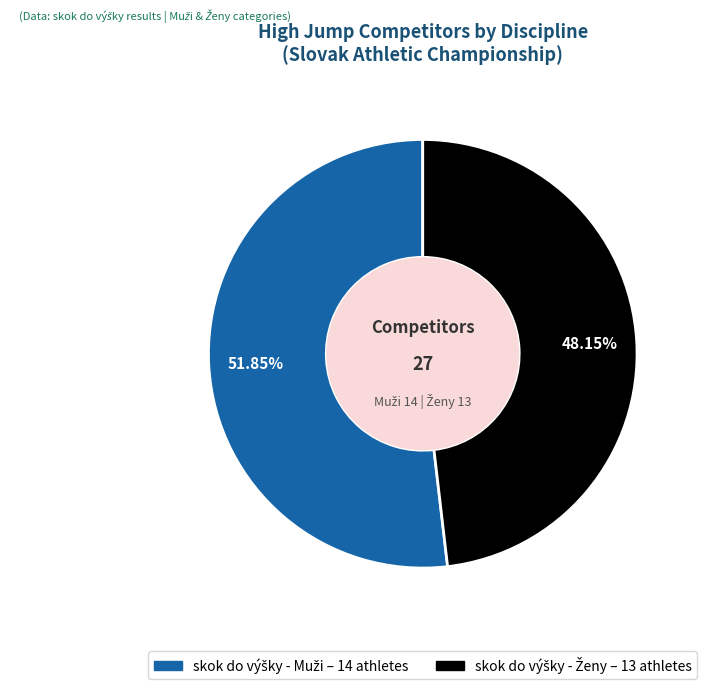

Is there any slice that represents more than half of the pie?

Yes